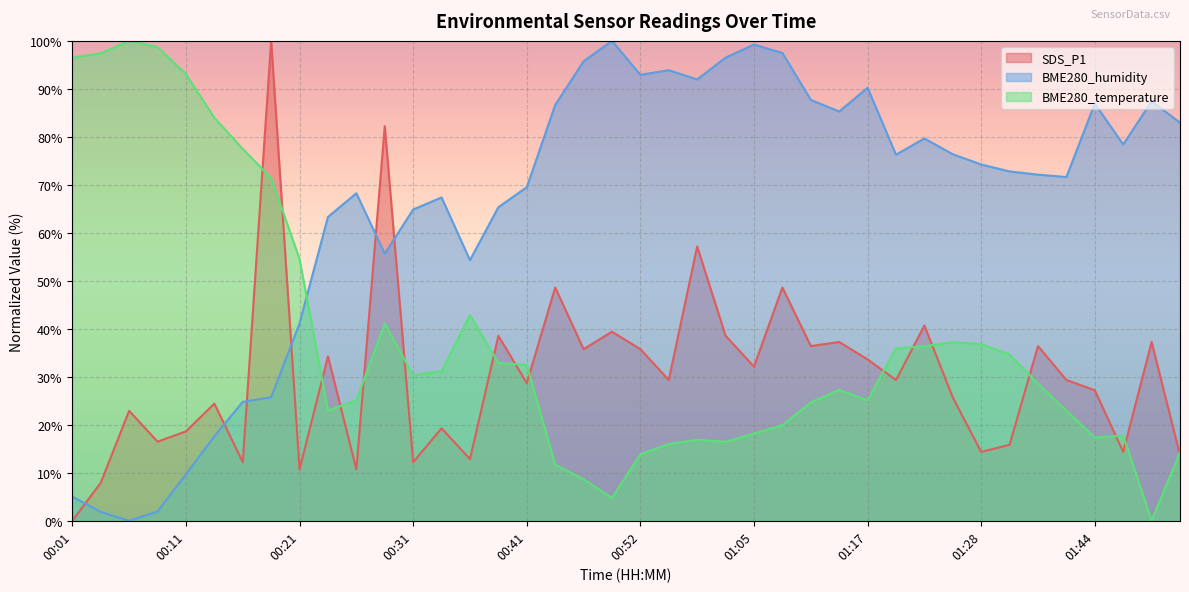

What is the sum of the BME280_temperature values at 00:11 and 00:19?

164.5